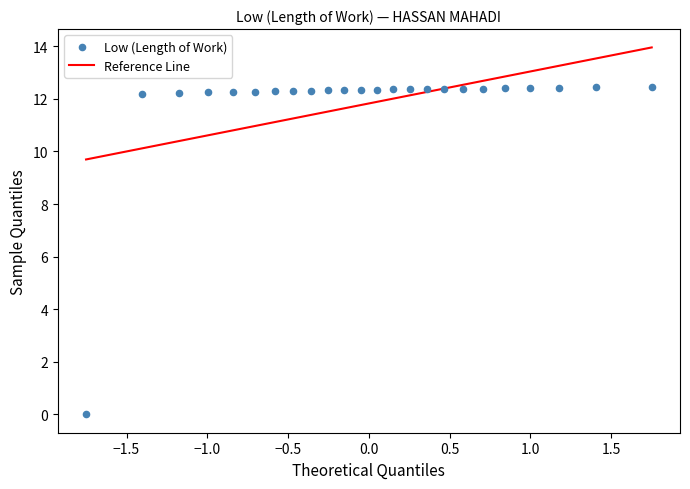

What is the range of X values (max minus min)?

3.5